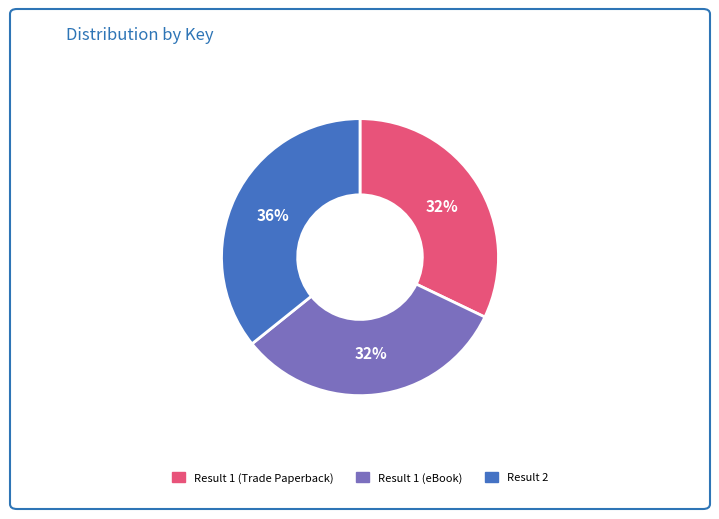

What percentage is the Result 1 (Trade Paperback) slice, to the nearest percent?

32%